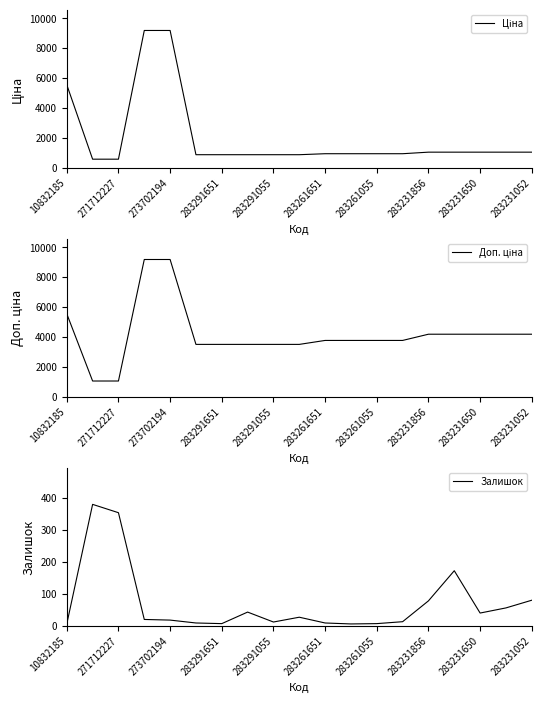

True or false: Ціна and Залишок cross at least once.

False